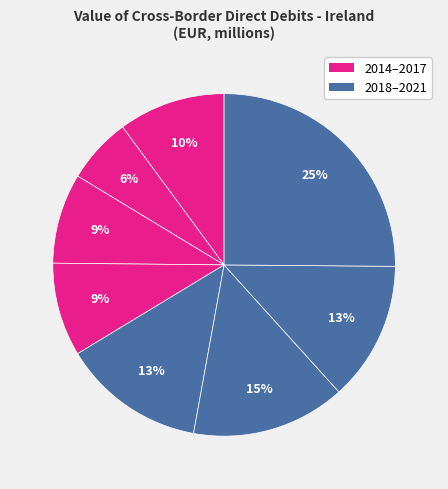

How many slices are in this pie chart?

8